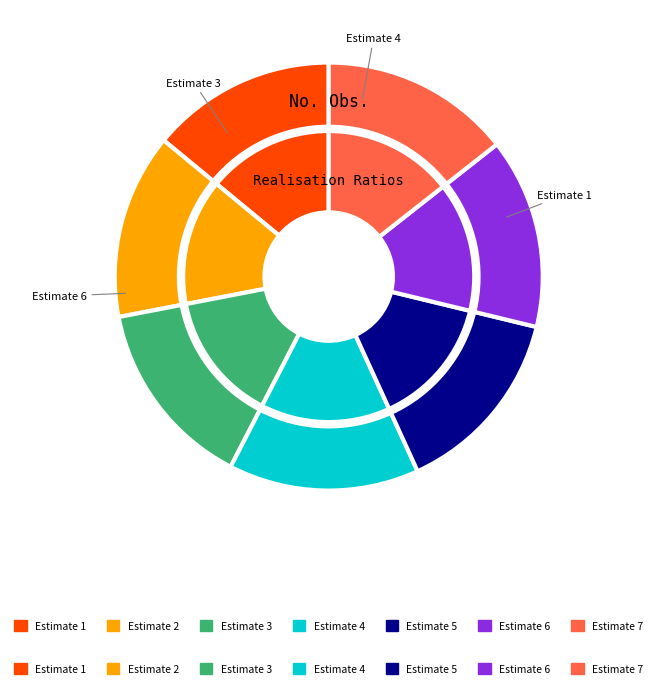

Is Estimate 5 the majority of the pie?

No